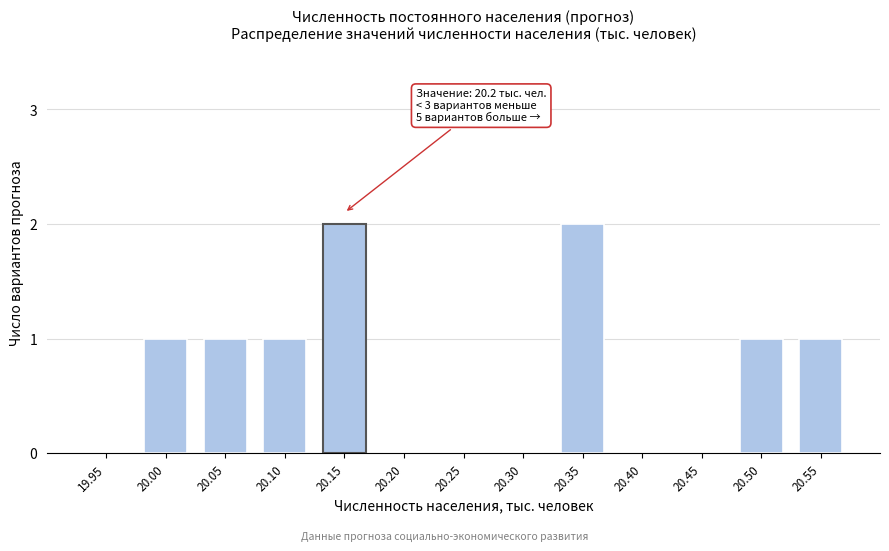

Reading left to right, what are all the values shown in this chart?

19.95=0	20.00=1	20.05=1	20.10=1	20.15=2	20.20=0	20.25=0	20.30=0	20.35=2	20.40=0	20.45=0	20.50=1	20.55=1